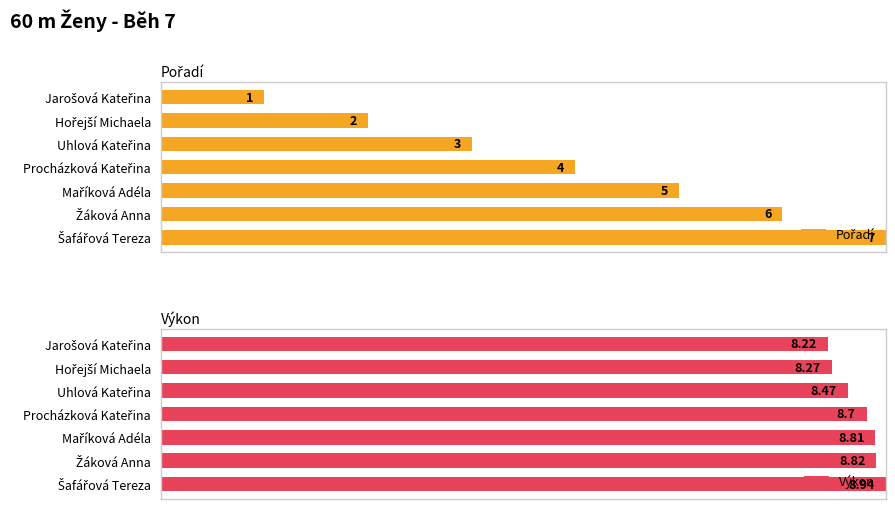

Which series has the largest total across all categories?

Výkon